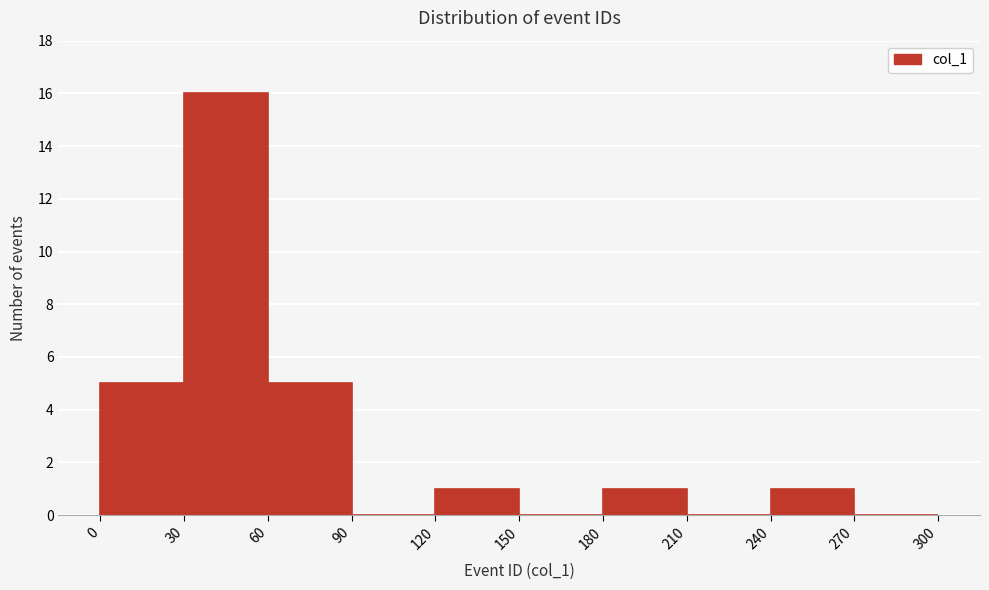

Reading left to right, list every bar in this chart as the range it spans on the x-axis followed by its height. The values are not printed on the chart, so give them approximately, as read against the axis.

0 to 30: 5
30 to 60: 16
60 to 90: 5
90 to 120: 0
120 to 150: 1
150 to 180: 0
180 to 210: 1
210 to 240: 0
240 to 270: 1
270 to 300: 0